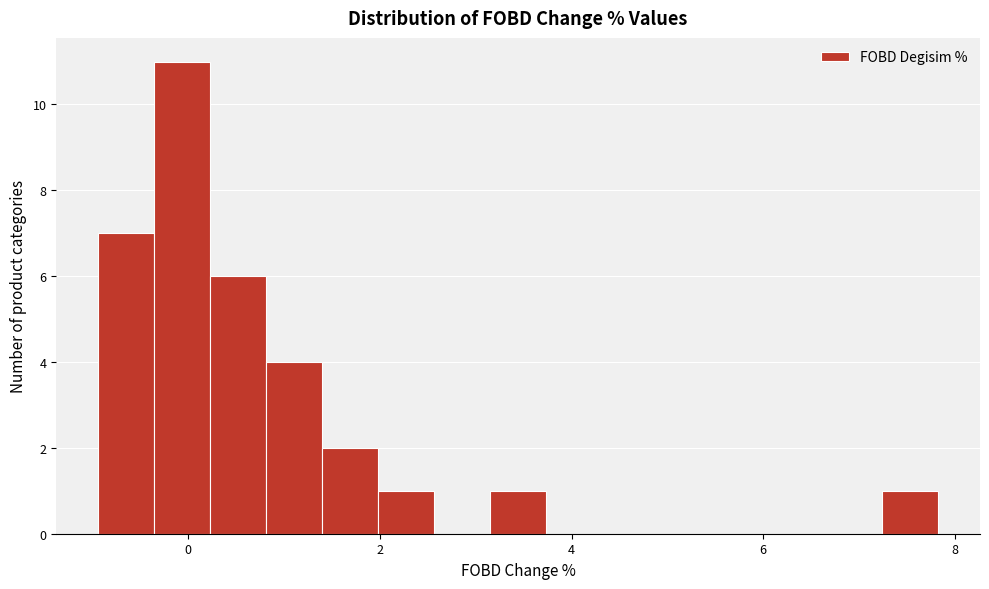

Around what value on the x-axis is the tallest bar? Give the approximate position of its centre, as read against the axis.

0.0